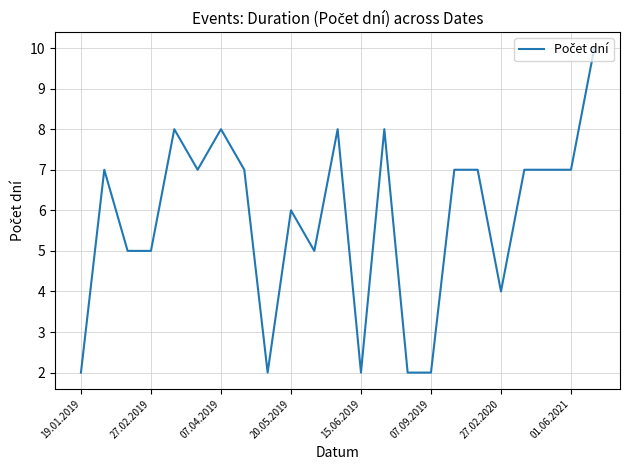

What is the difference between the maximum and minimum values?

8